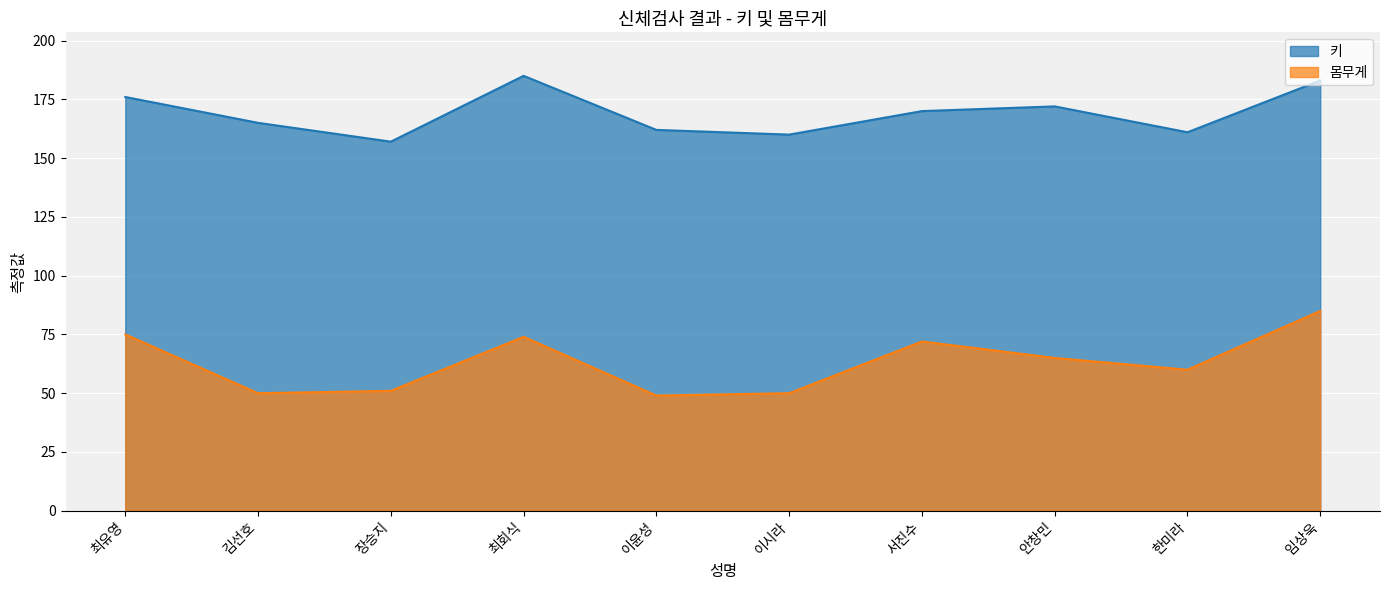

Which series has the largest total across all categories?

키